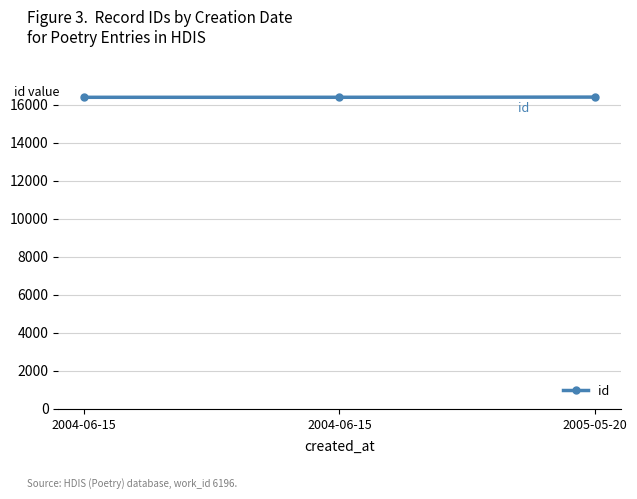

Reading right to left, extract all data points from this chart.

2005-05-20=16390	2004-06-15=16380	2004-06-15=16379